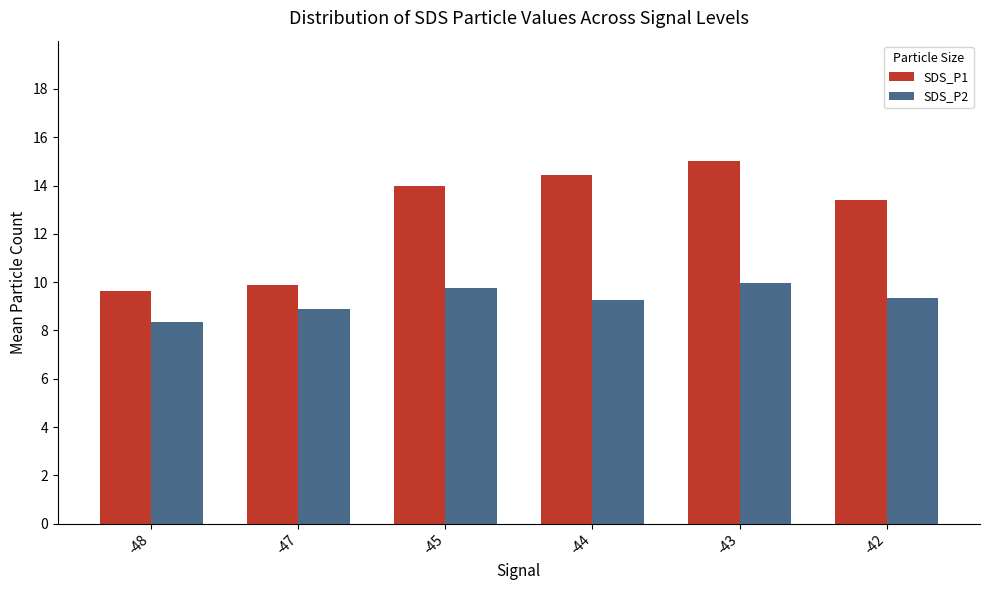

Reading left to right, what are all the values shown in this chart?

SDS_P1: -48=9.6	-47=9.9	-45=14.0	-44=14.4	-43=15.0	-42=13.4
SDS_P2: -48=8.3	-47=8.9	-45=9.8	-44=9.2	-43=10.0	-42=9.3